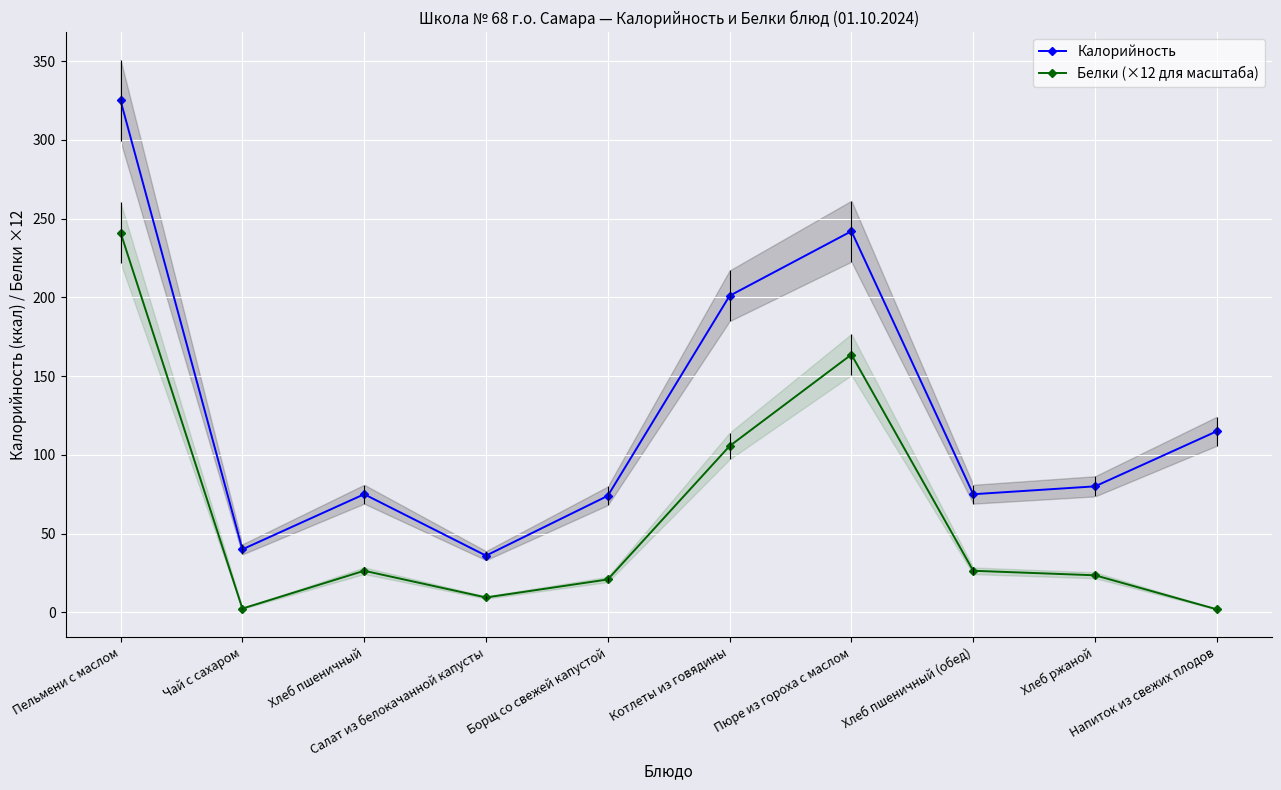

Reading left to right, list all the values displayed in this chart.

Калорийность: 325.0	40.0	75.0	36.0	74.0	201.0	242.0	75.0	80.0	115.0
Белки (×12 для масштаба): 241.1	2.4	26.4	9.4	20.9	105.6	163.7	26.4	23.5	1.9